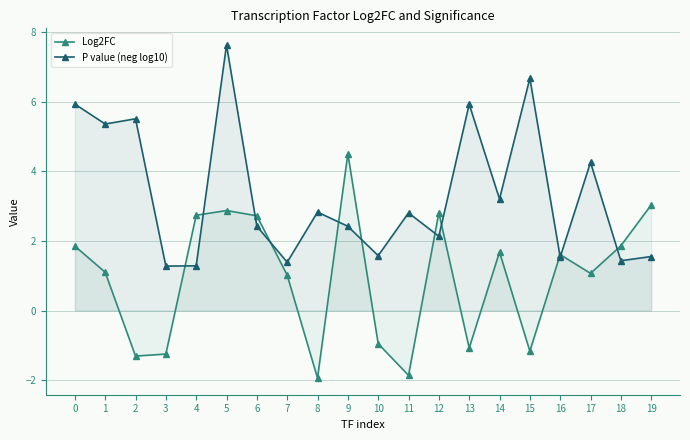

List the series in order of their overall mean, highest first.

P value (neg log10), Log2FC